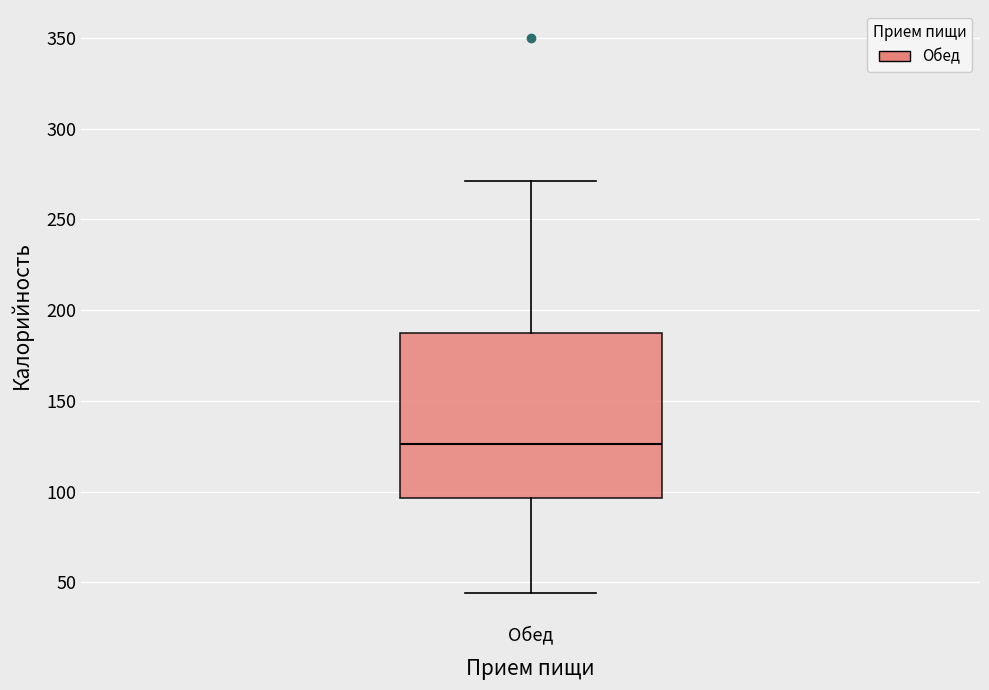

Transcribe this box plot: give where the median line is, the range the box spans, and where the two whiskers end, as read against the y-axis. The values are not printed on the chart, so give them approximately, as read against the axis.

median 125, box 95 to 190, whiskers 45 to 270